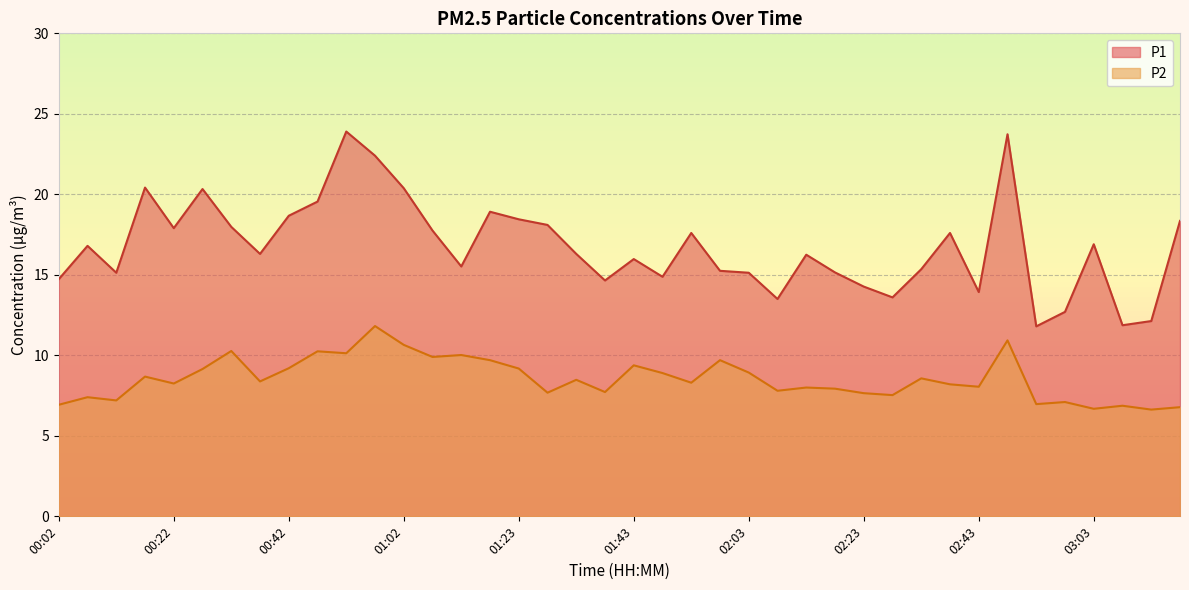

What is the label of the 22nd point from the left?

01:48